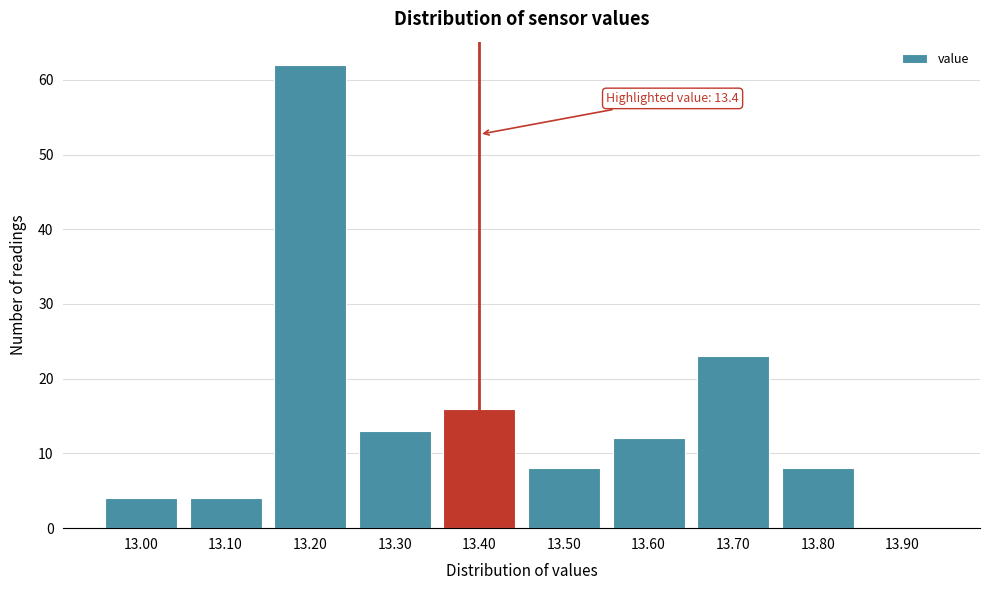

Over which range of the x-axis is the bar tallest?

13.15 to 13.25